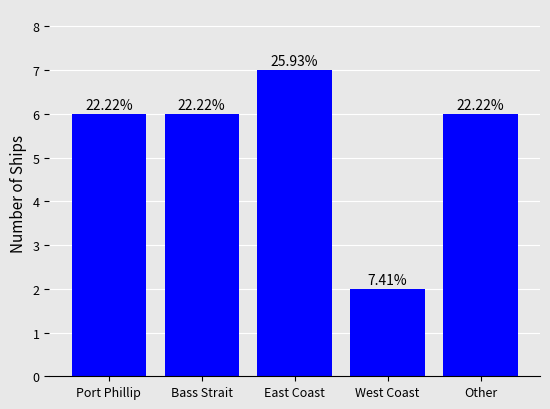

List the labels in order of value, smallest first.

West Coast, Port Phillip, Bass Strait, Other, East Coast